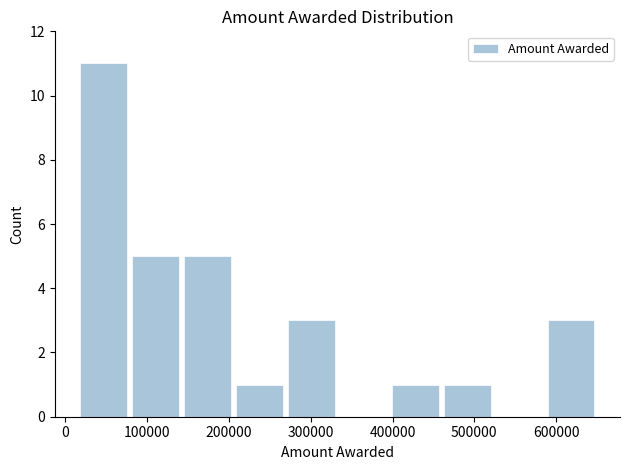

Which range on the x-axis has the tallest bar?

20000 to 80000